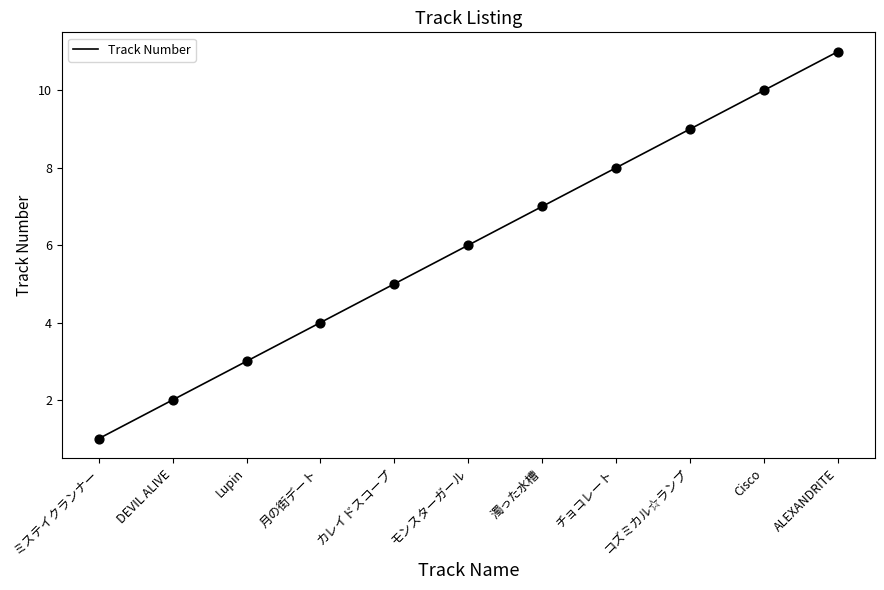

Between Lupin and Cisco, which is larger?

Cisco